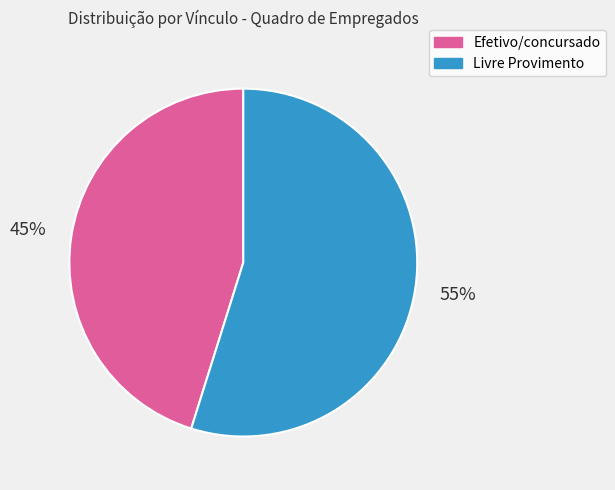

Rank the categories by value from highest to lowest.

Livre Provimento, Efetivo/concursado